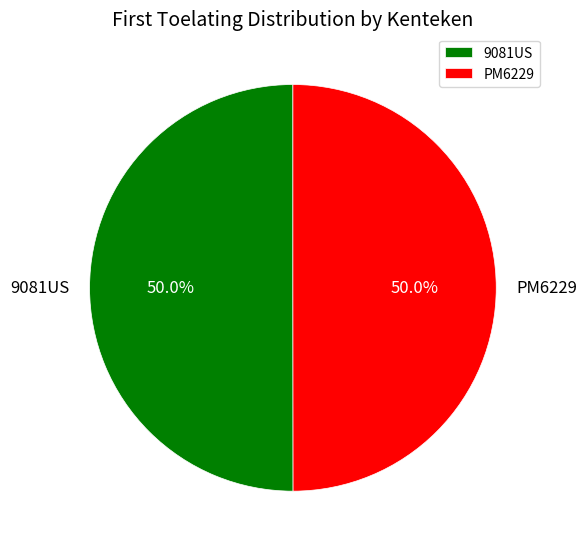

What percentage is NOT represented by 9081US?

50.0%